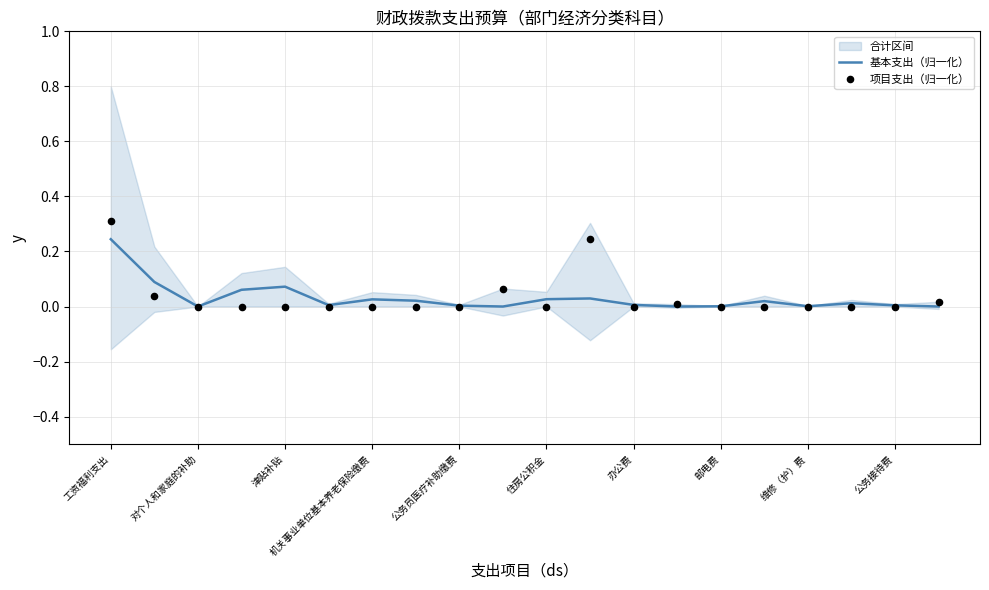

At which label does 基本支出（归一化） reach its peak?

工资福利支出